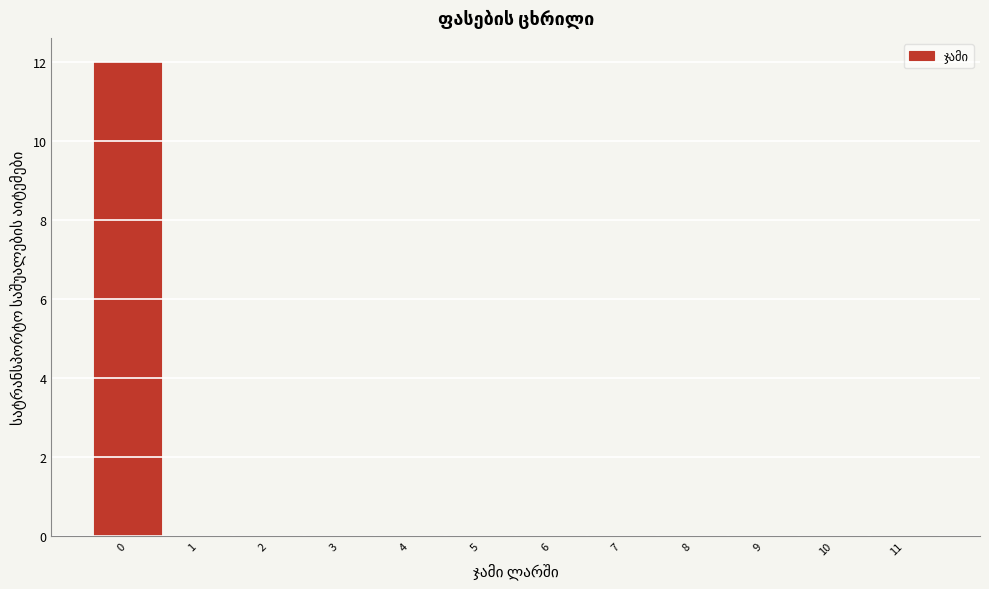

What is the height of the bar covering -0.5 to 0.5 on the x-axis? The values are not printed on the chart, so give them approximately, as read against the axis.

12